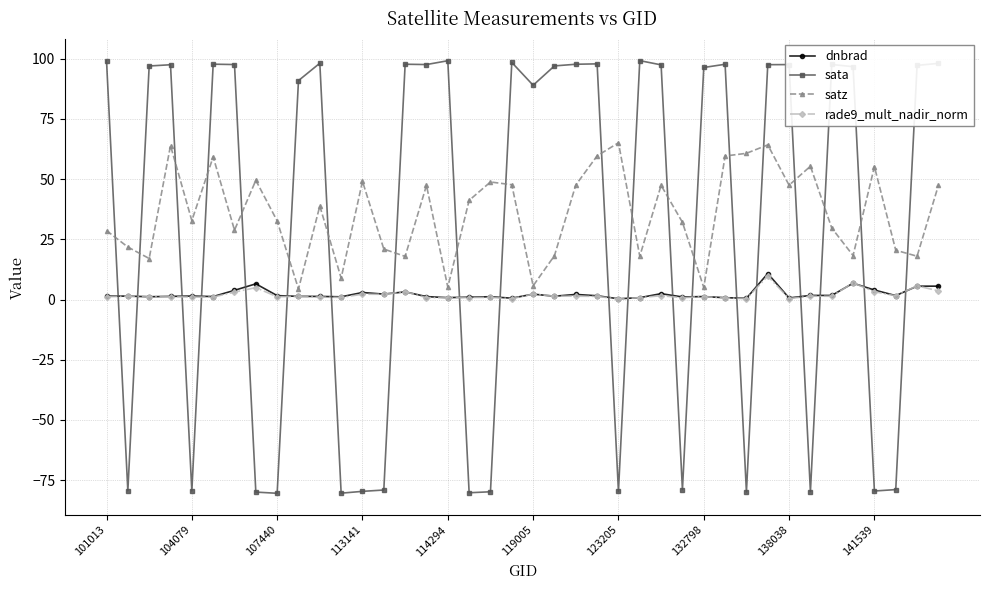

In satz, how many points are higher than both neighbors (excluding endpoints)?

12